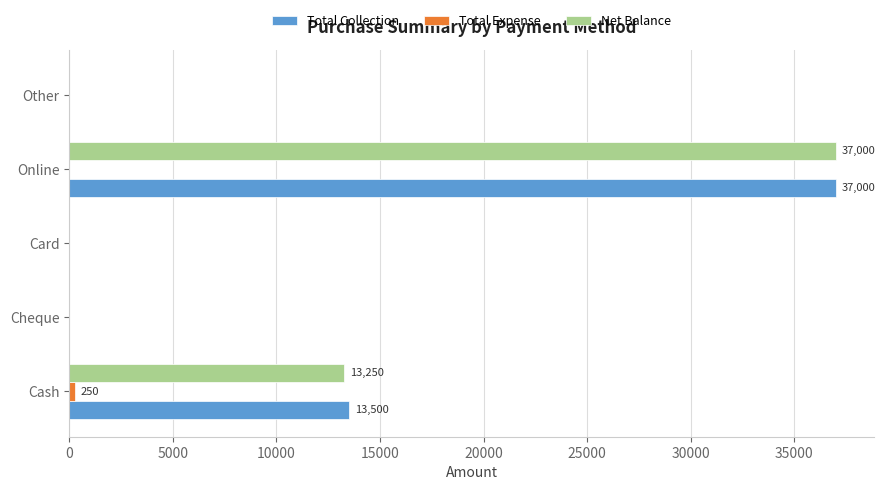

What is the sum of all Total Collection values?

50500